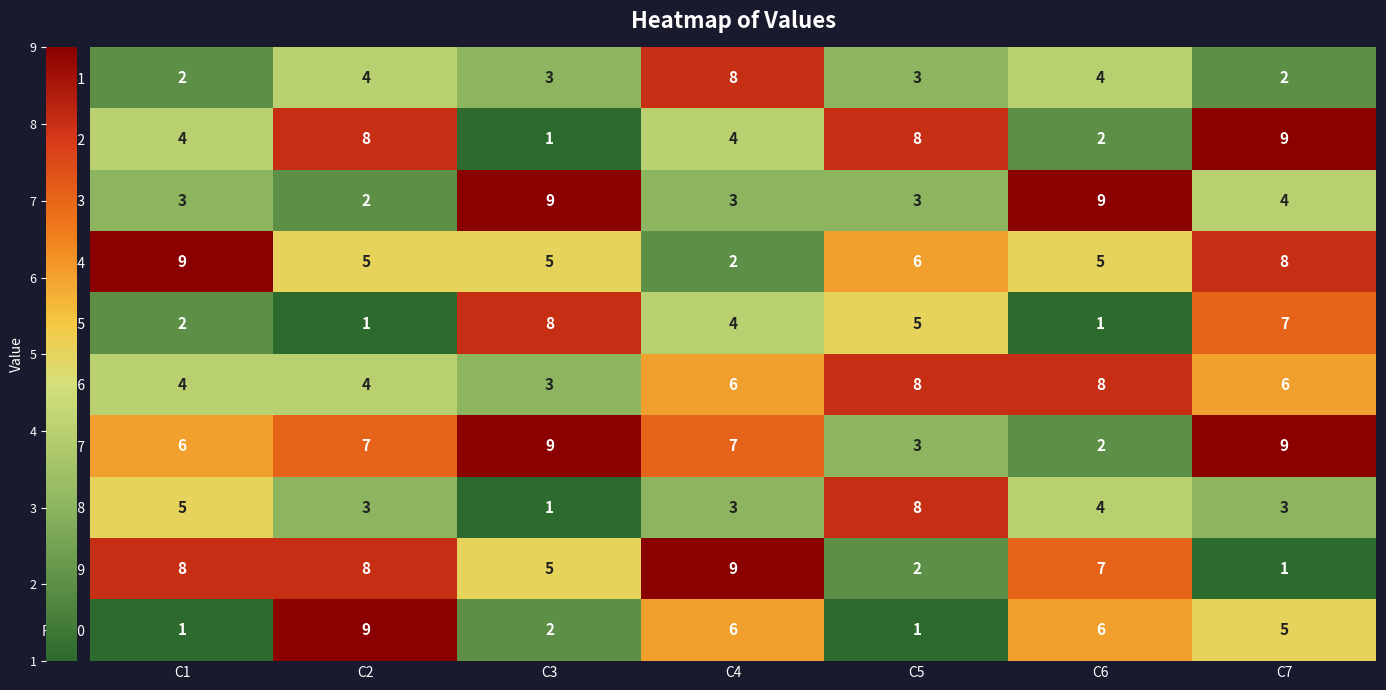

What is the difference between the Row4 values at C4 and C3?

3